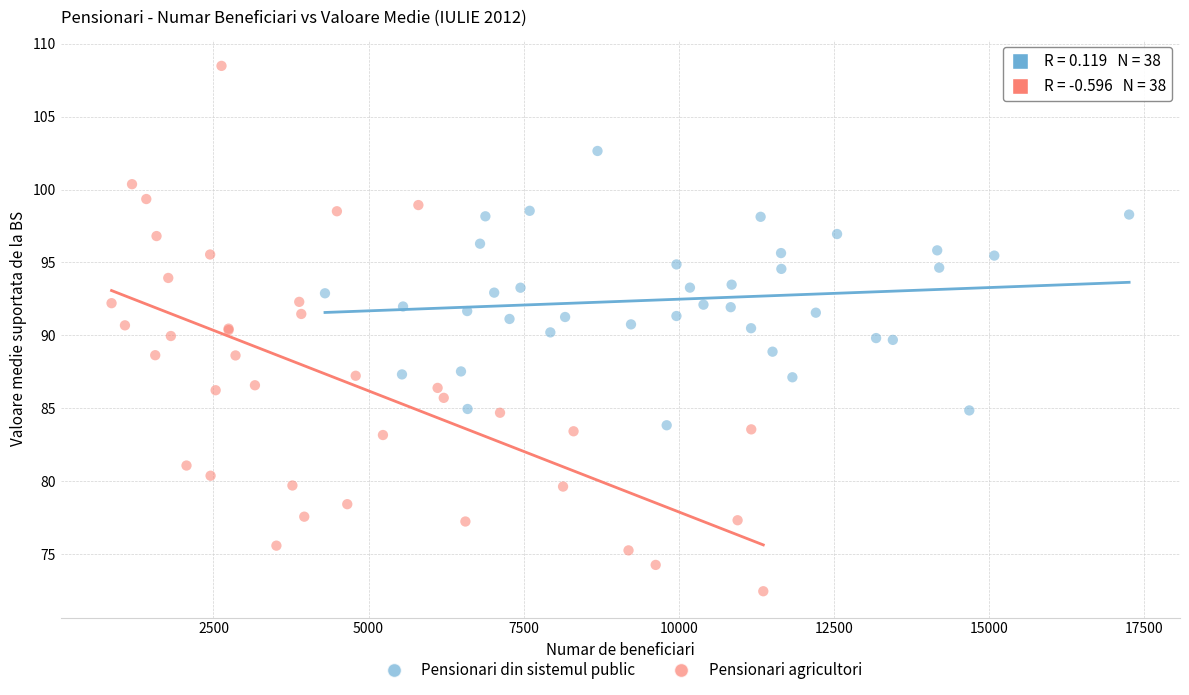

Which series has the largest Y range (max minus min)?

Pensionari agricultori